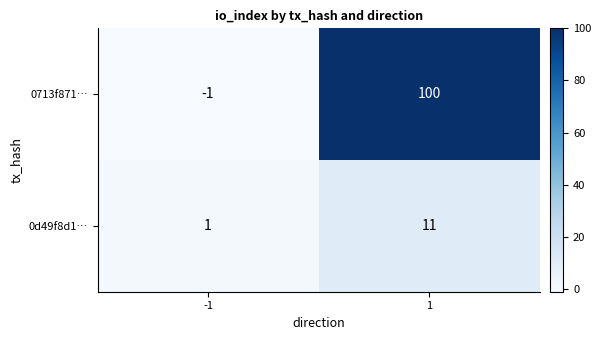

Reading right to left, list all the values displayed in this chart.

0713f871…: 100	-1
0d49f8d1…: 11	1